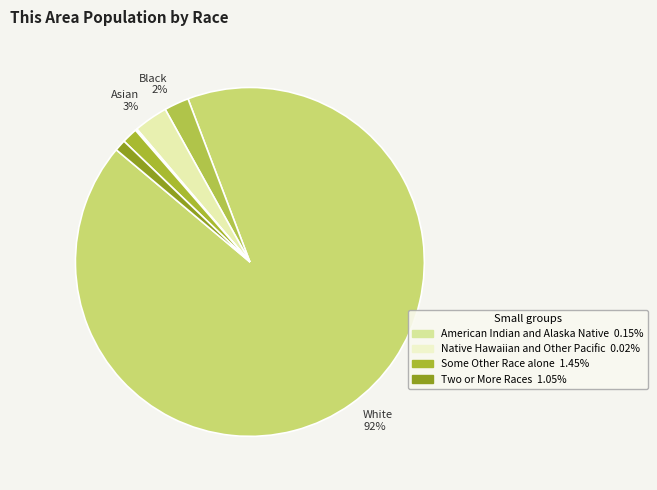

Which slice is the smallest?

Native Hawaiian and Other Pacific